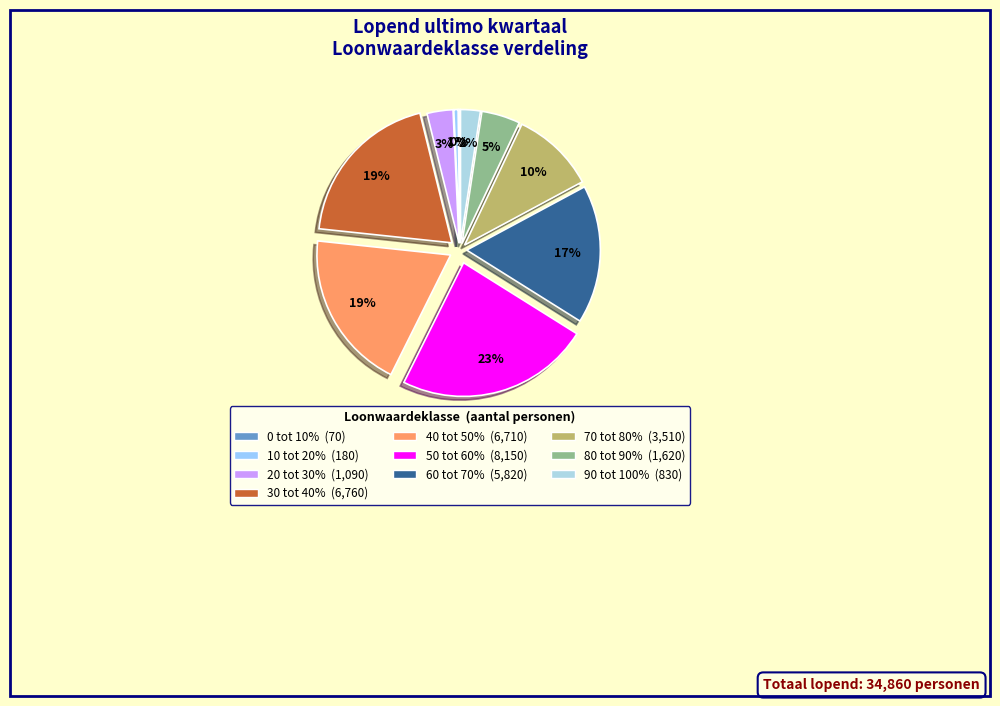

To the nearest percent, what portion does 50 tot 60% represent?

23%